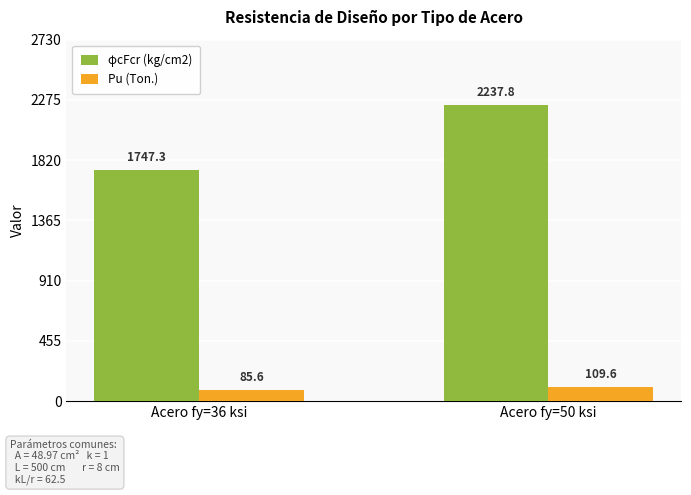

How many bars are there in each group?

2